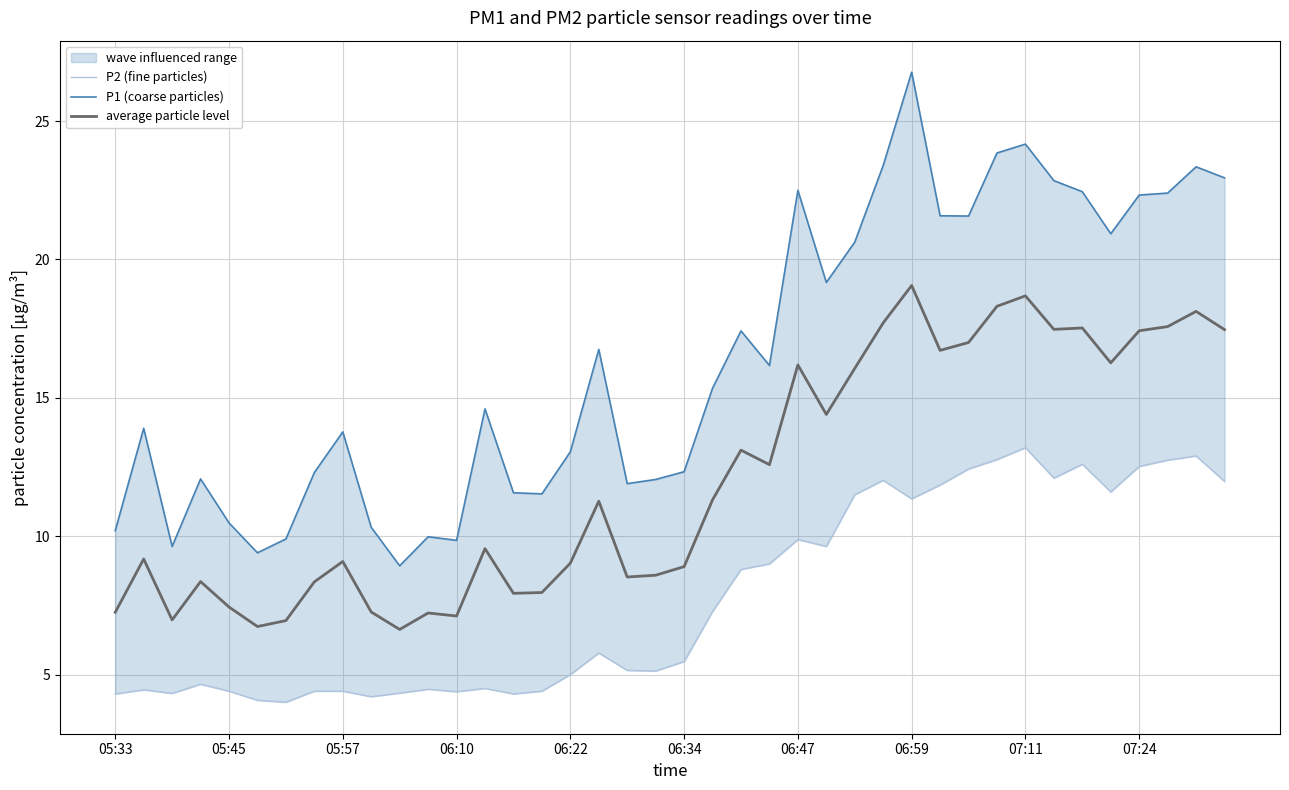

What is the maximum value for average particle level?

19.1